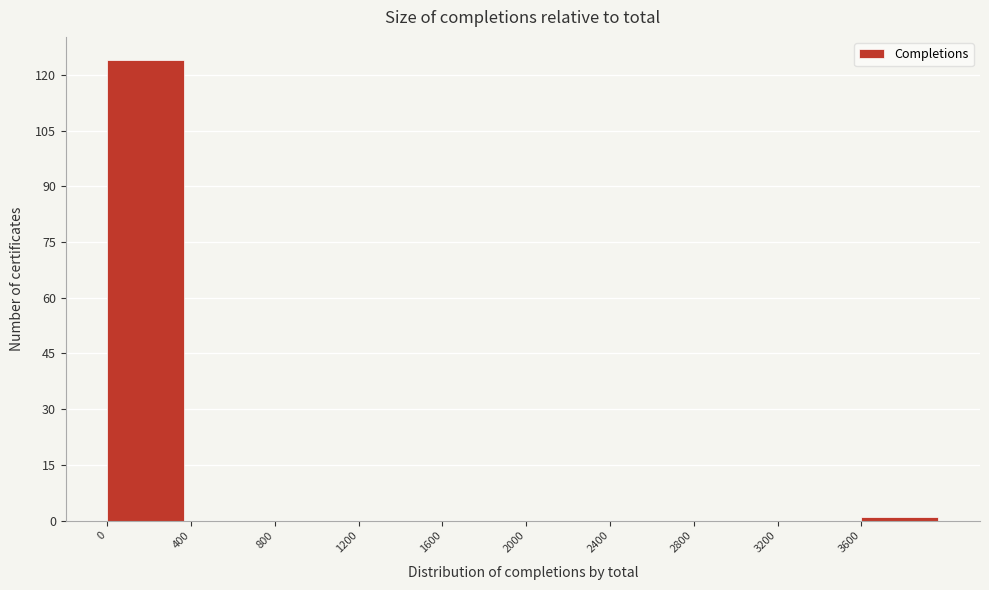

Reading left to right, list every bar in this chart as the range it spans on the x-axis followed by its height. The values are not printed on the chart, so give them approximately, as read against the axis.

0 to 400: 124
400 to 800: 0
800 to 1200: 0
1200 to 1600: 0
1600 to 2000: 0
2000 to 2400: 0
2400 to 2800: 0
2800 to 3200: 0
3200 to 3600: 0
3600 to 4000: under 2